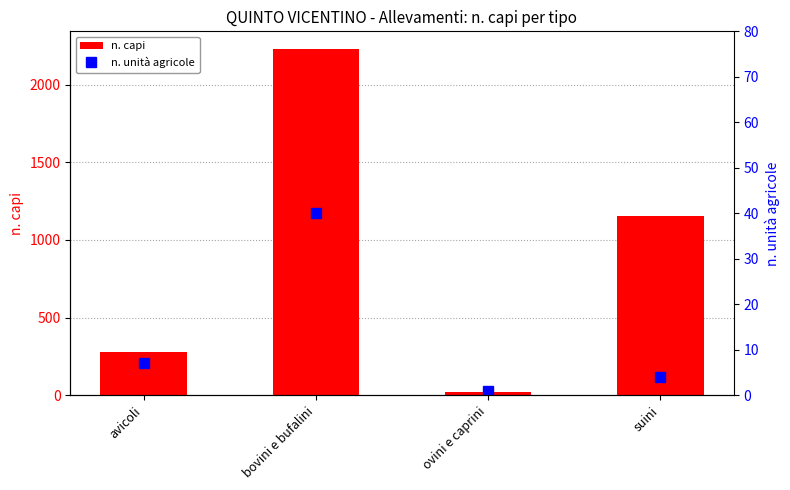

What is the difference between the maximum and minimum values in the n. capi series?

2211